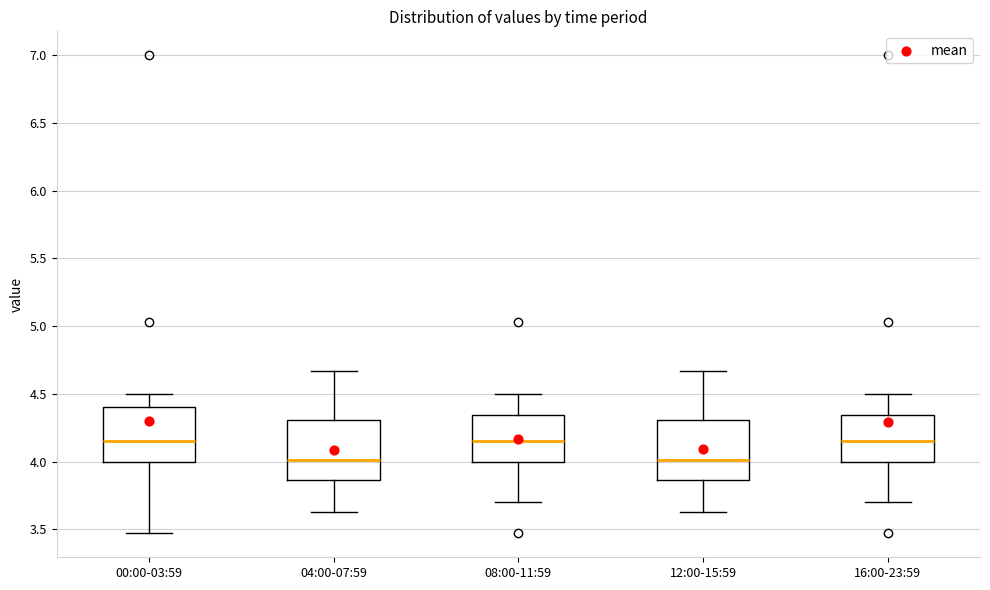

Where does the median line of the box for 00:00-03:59 sit on the y-axis? The values are not printed on the chart, so give them approximately, as read against the axis.

4.15